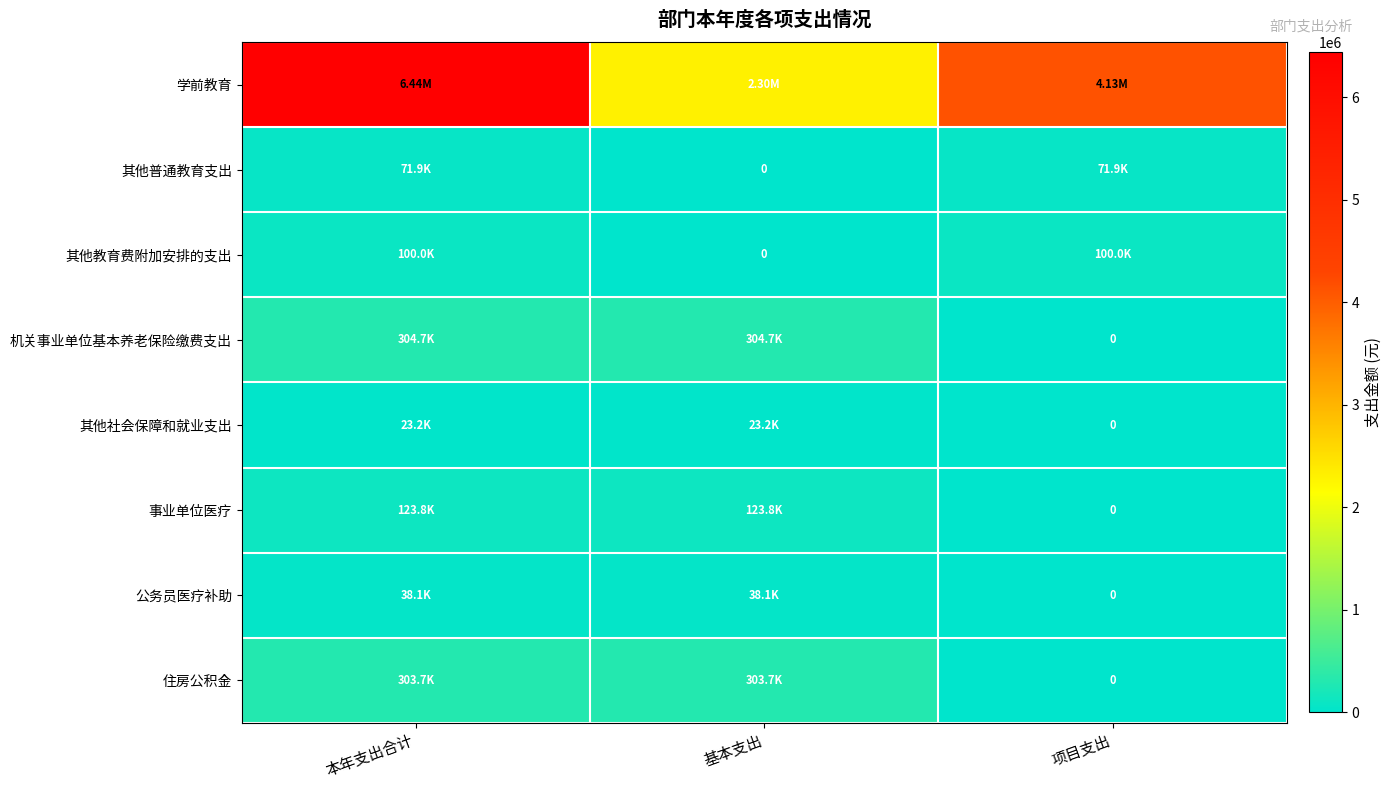

What is the total value across all series at 本年支出合计?

7401322.4